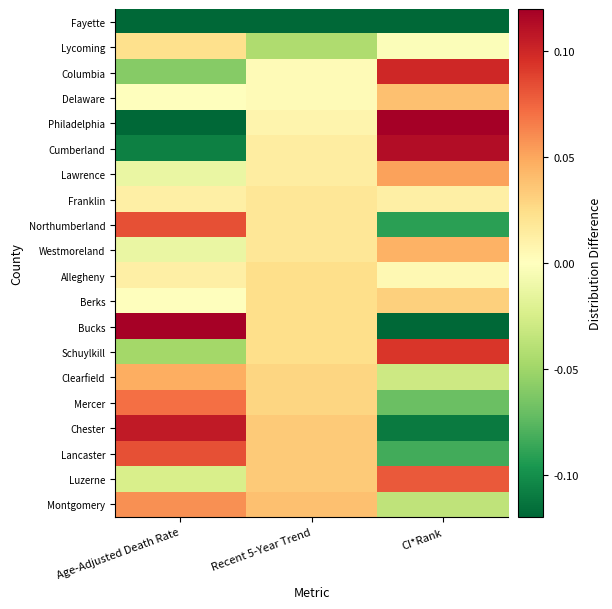

At how many categories does at least one series exceed 0?

3